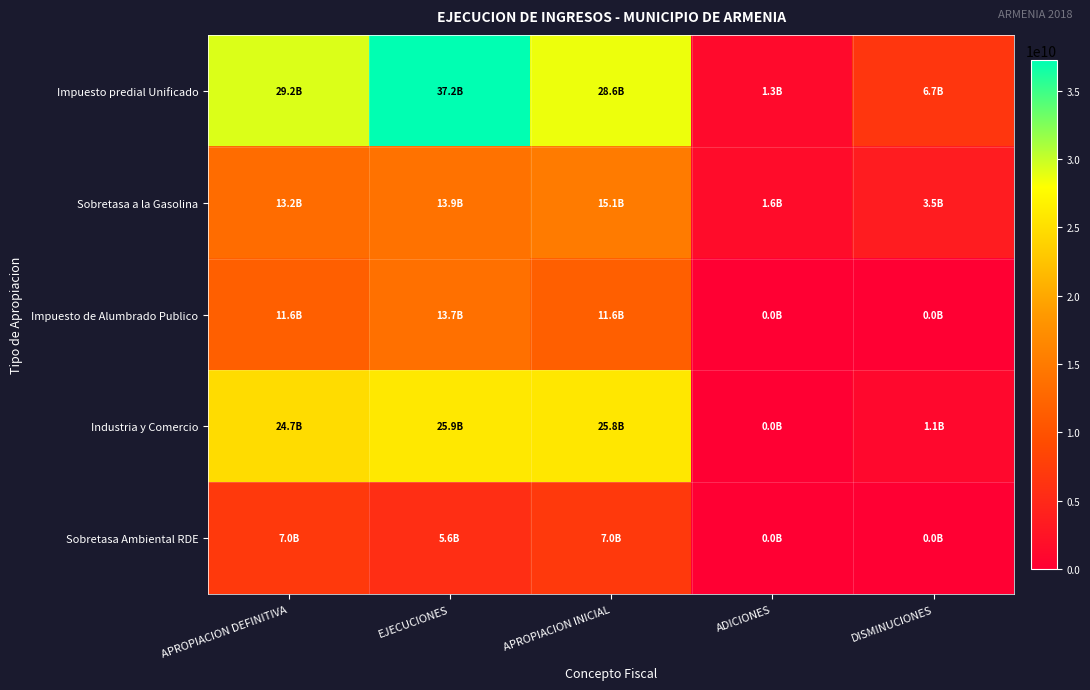

How many categories are shown in the chart?

5